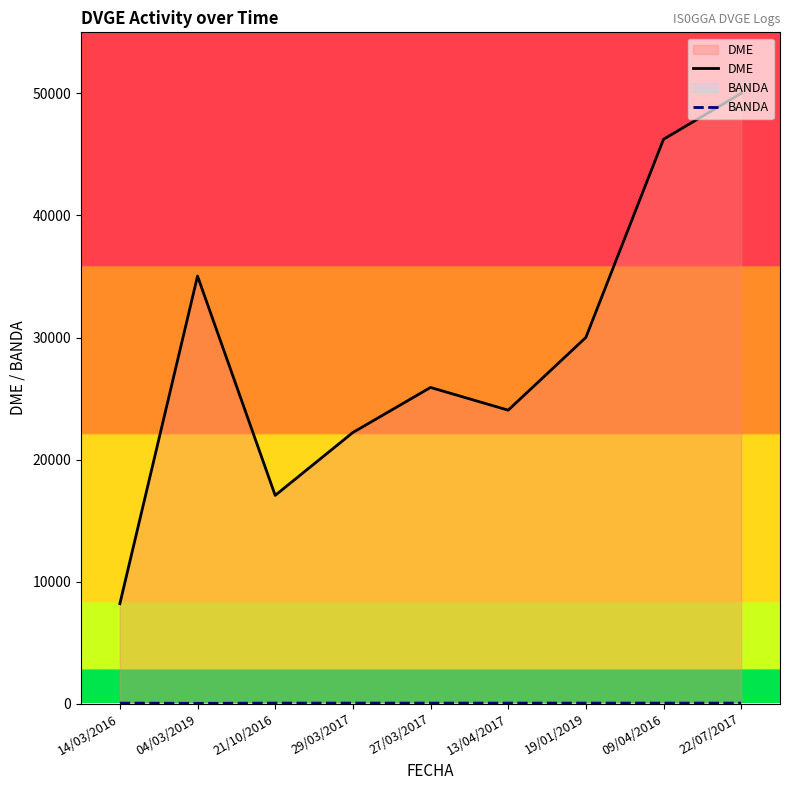

How many lines are shown in the chart?

2